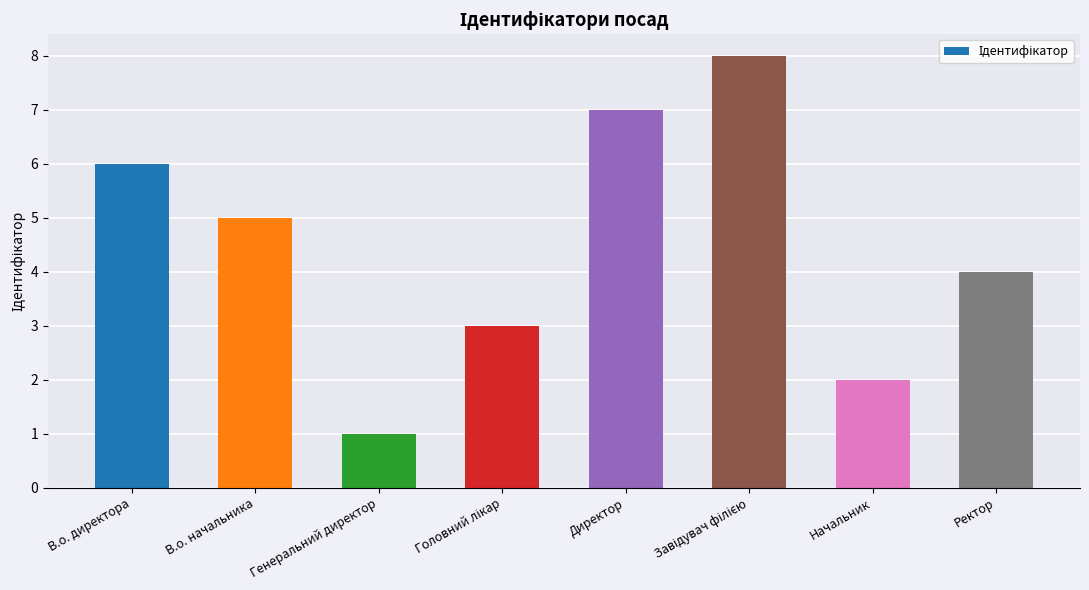

Count the values in the range 3 to 7.

5